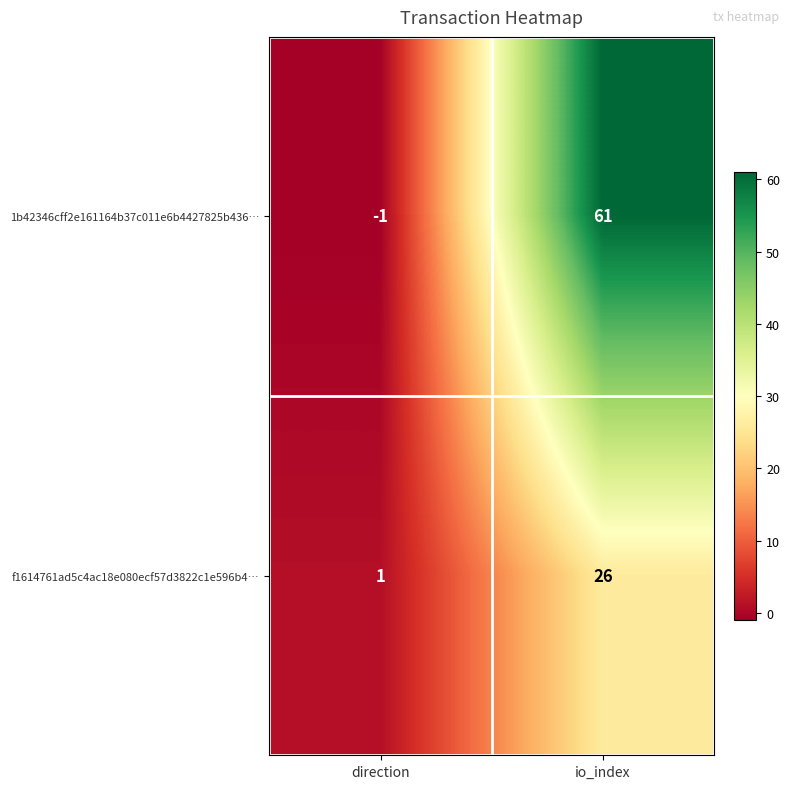

Rank the series by their maximum value, from highest to lowest.

1b42346cff2e161164b37c011e6b4427825b436…, f1614761ad5c4ac18e080ecf57d3822c1e596b4…